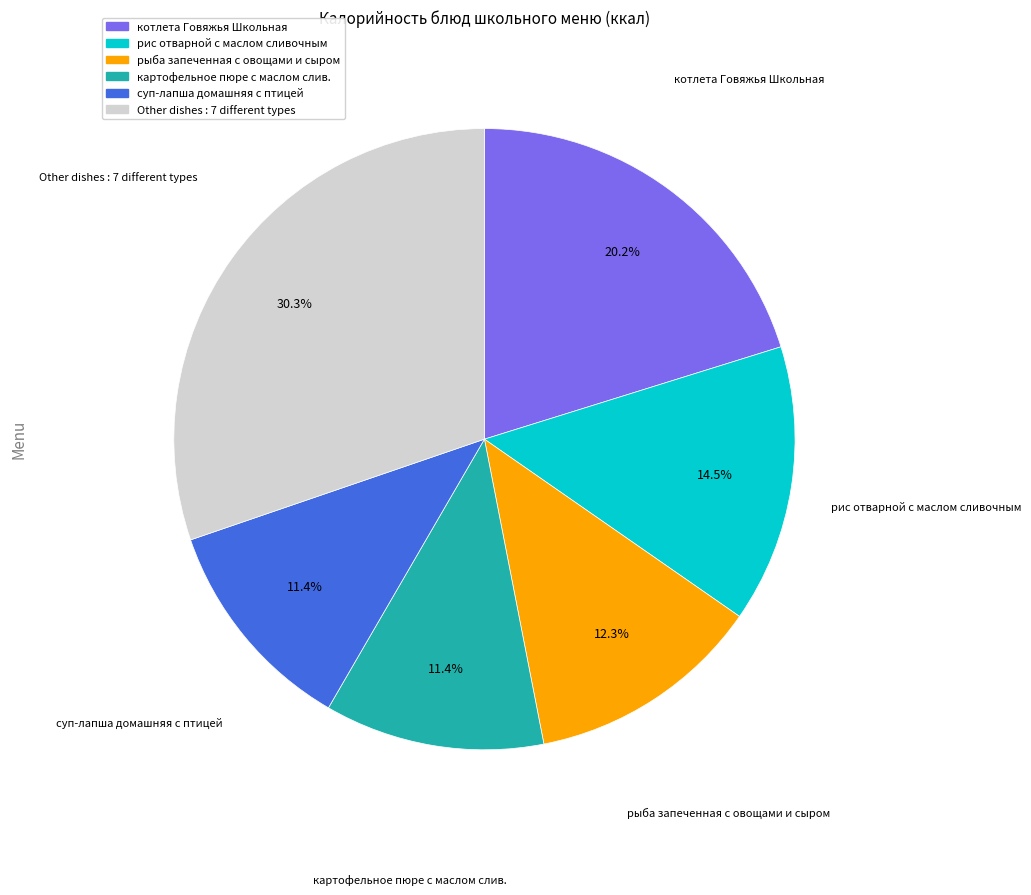

To the nearest percent, what is the difference between the largest and smallest slice percentages?

19%